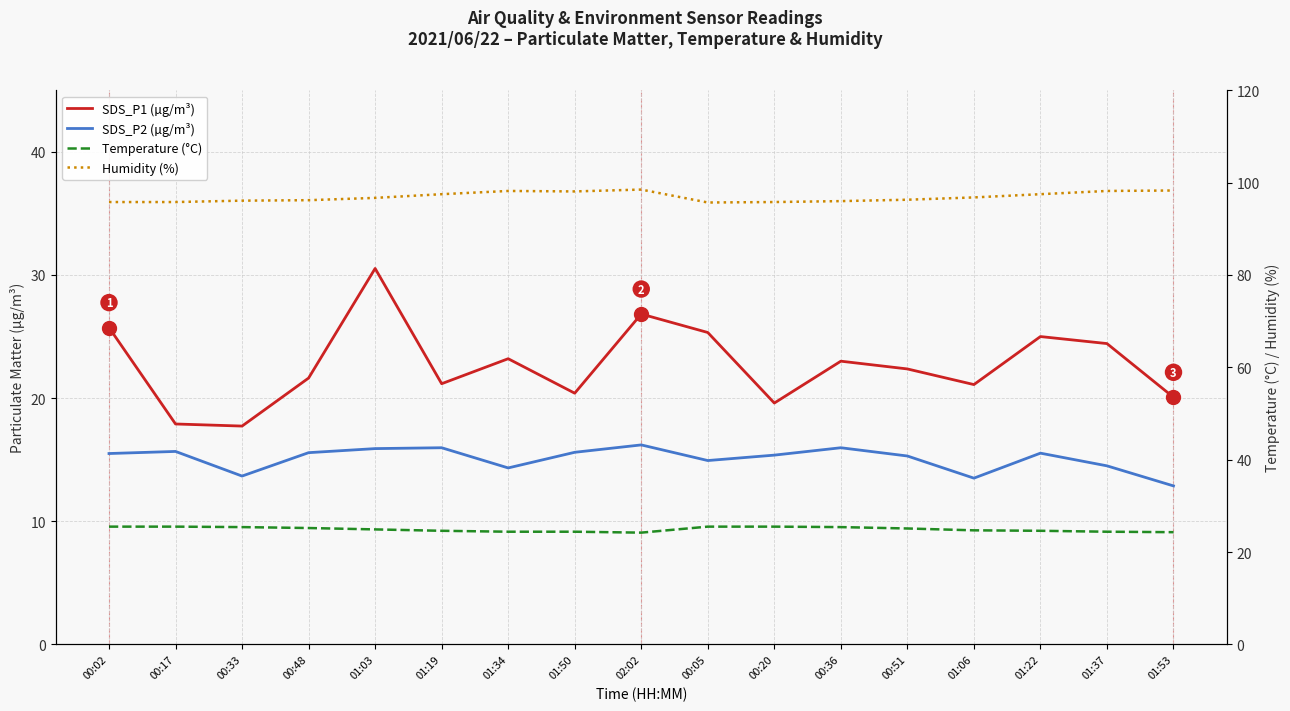

Between 00:51 and 01:53, which is larger?

00:51